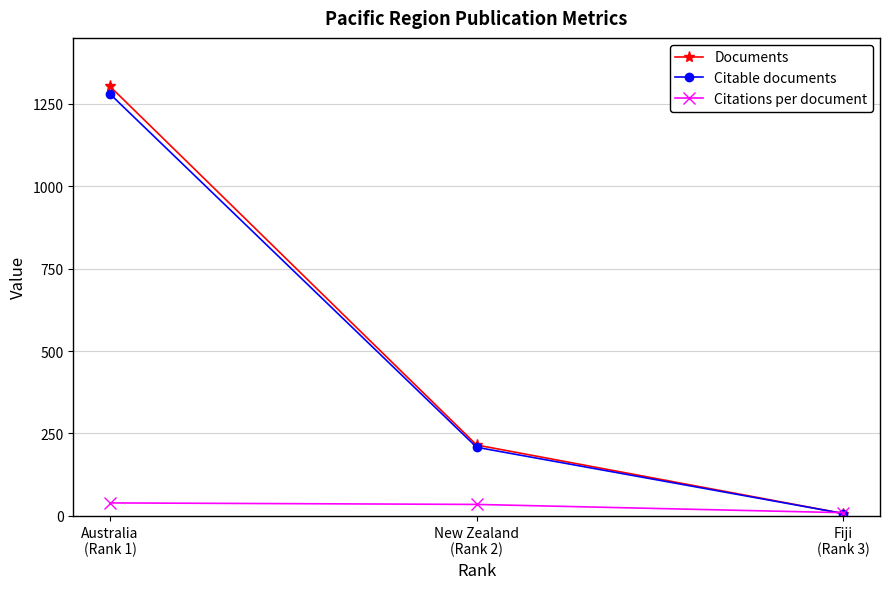

At which label does Citations per document first exceed 34?

Australia
(Rank 1)